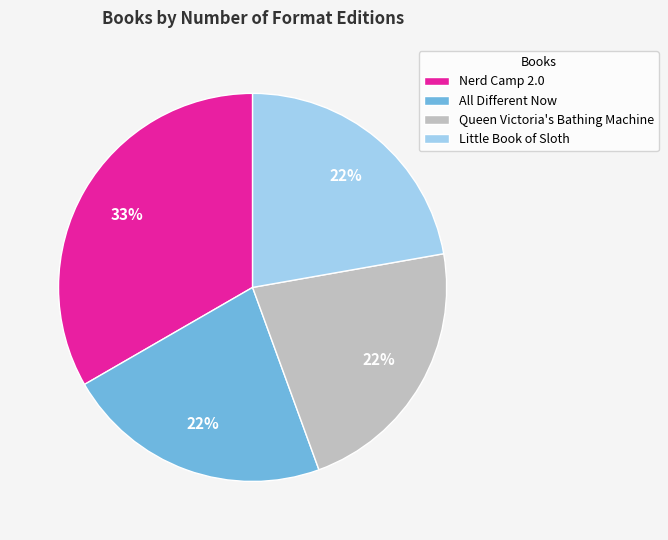

Does Little Book of Sloth represent more than half of the total?

No